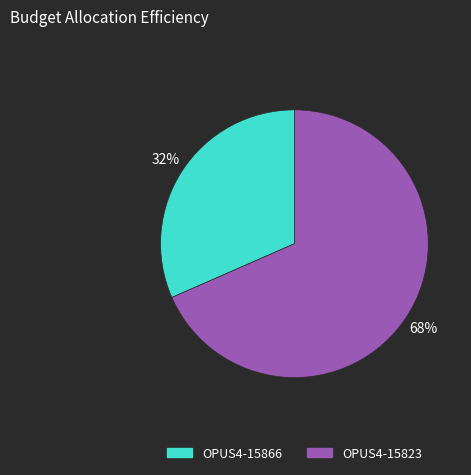

Between OPUS4-15866 and OPUS4-15823, which is larger?

OPUS4-15823